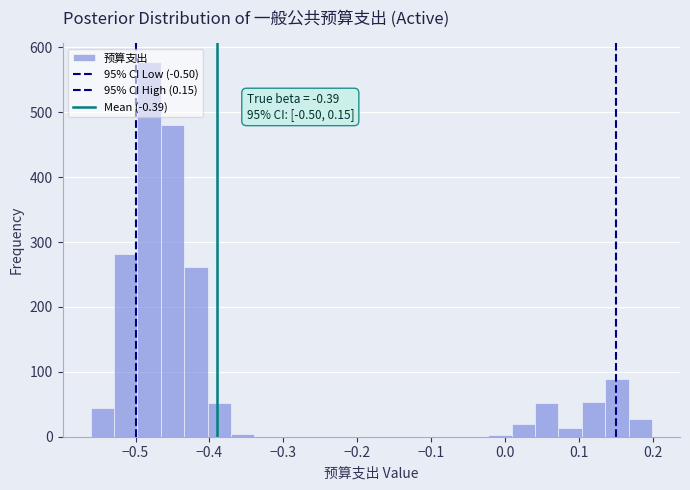

Around what value on the x-axis is the tallest bar? Give the approximate position of its centre, as read against the axis.

-0.48